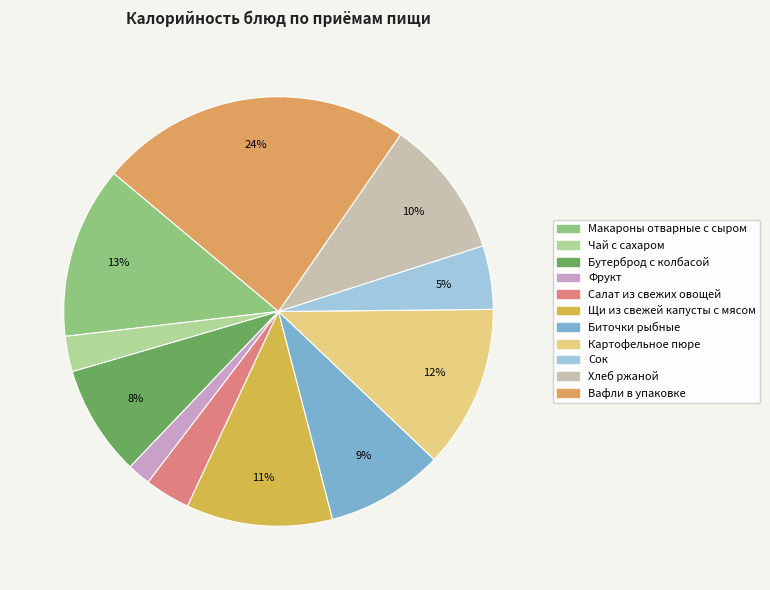

Approximately how many times larger is the value at Вафли в упаковке compared to Салат из свежих овощей?

6.9